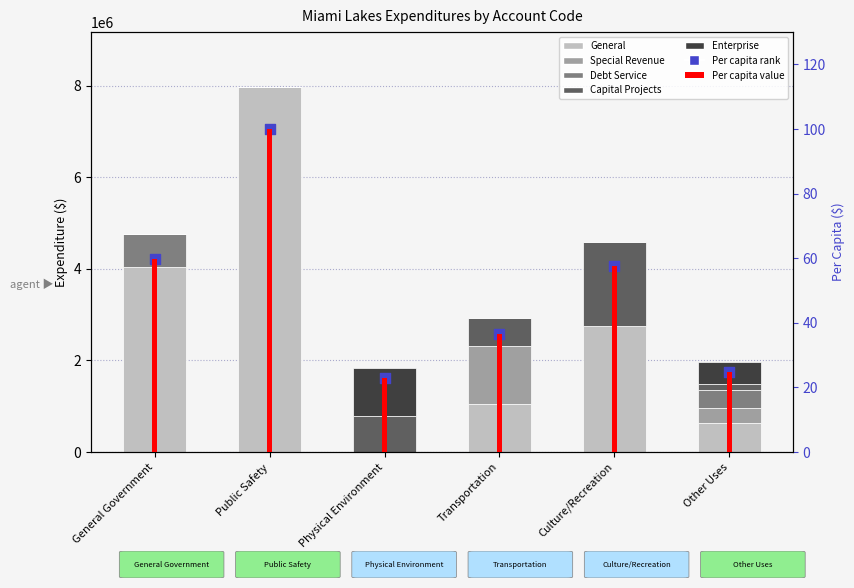

What is the total value across all series at Other Uses?

1974396.8